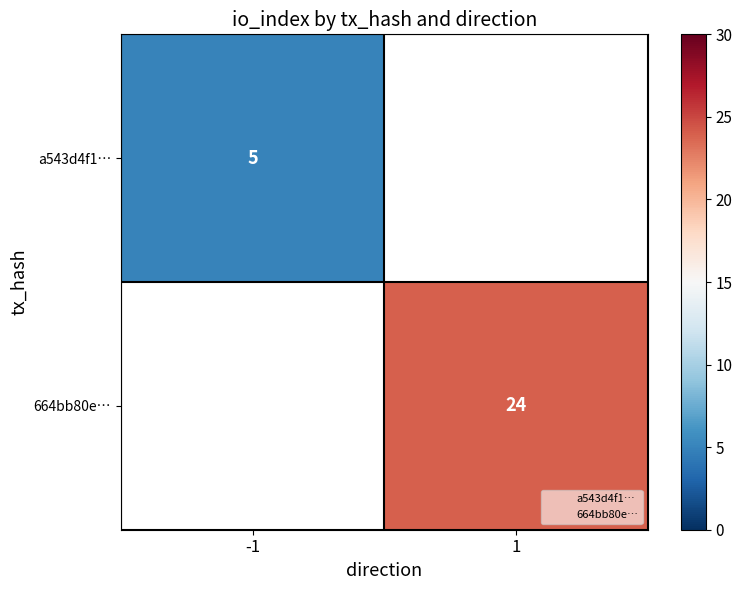

How many categories are shown in the chart?

2